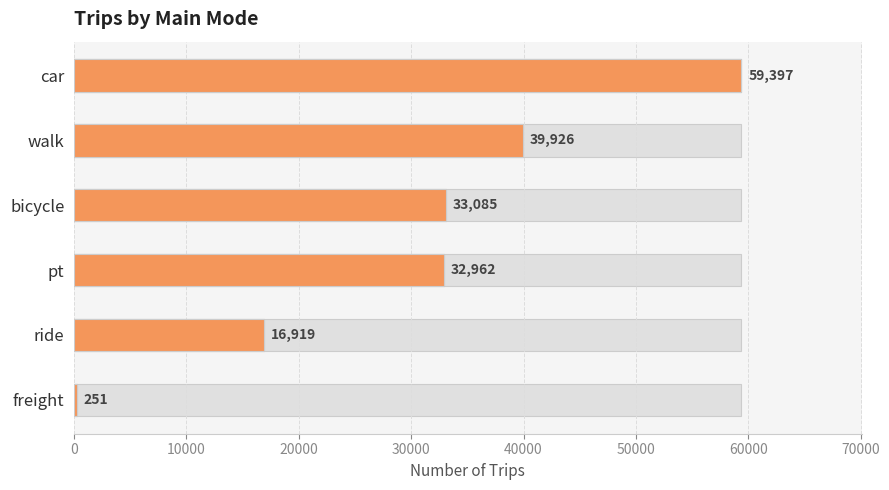

What is the change in value from bicycle to freight?

-32834